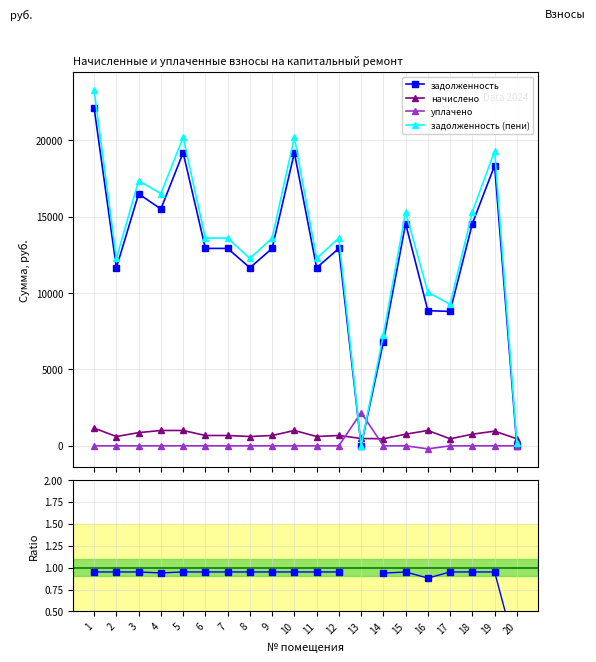

What is the sum of the задолженность (пени) values at 9 and 2?

25878.1